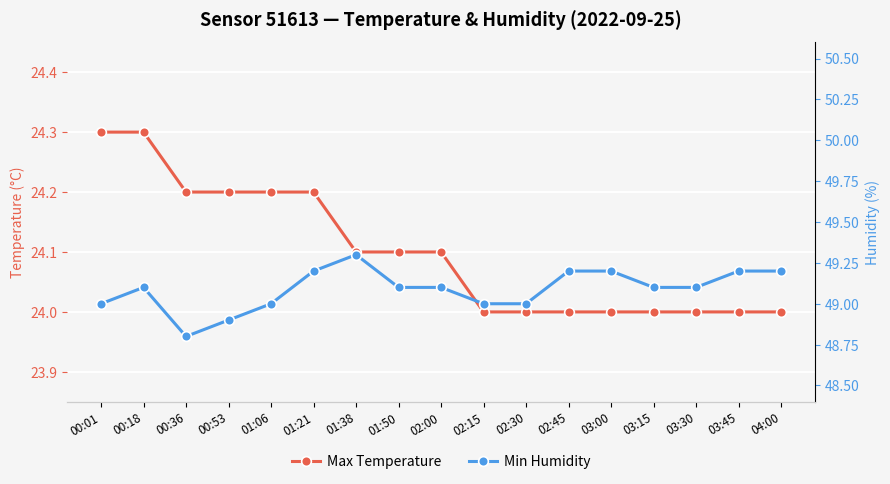

At how many categories does at least one series exceed 44?

17